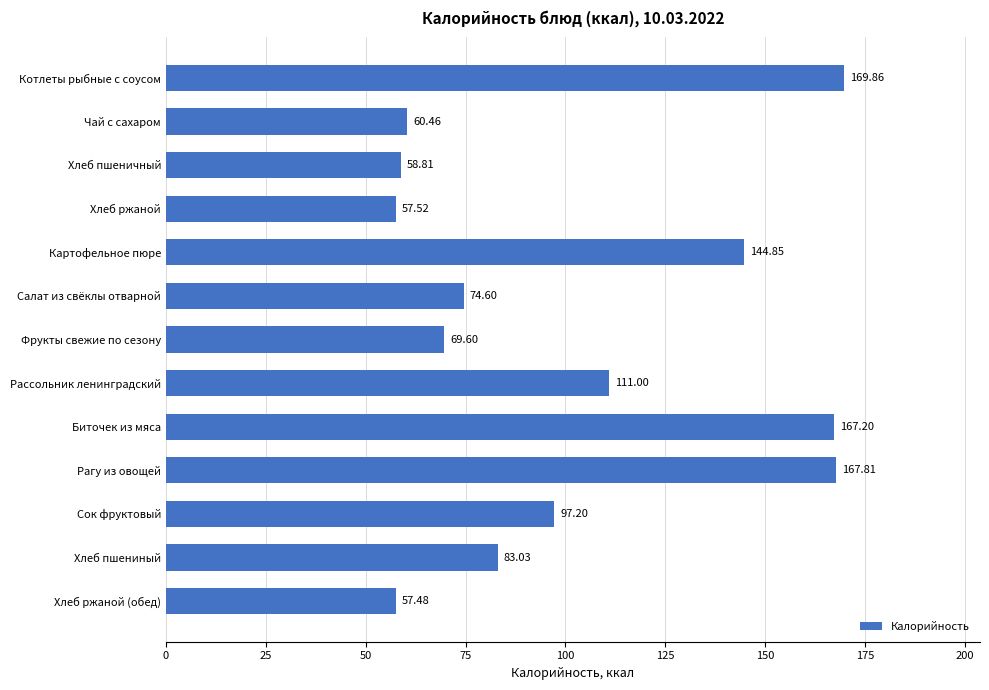

What is the sum of all values?

1319.4